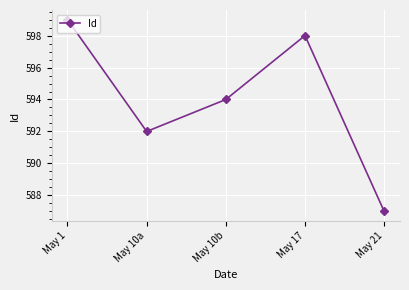

What is the value of the 3rd point from the left?

594